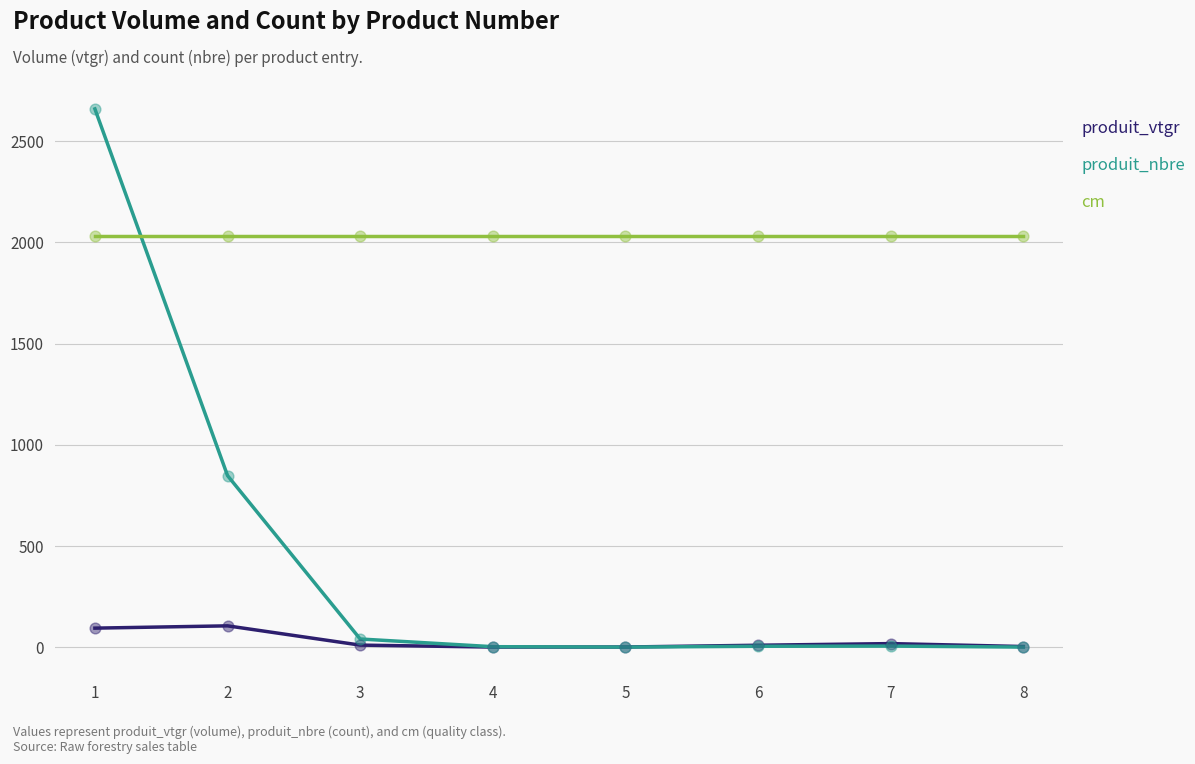

Which series has the widest spread of values?

produit_nbre